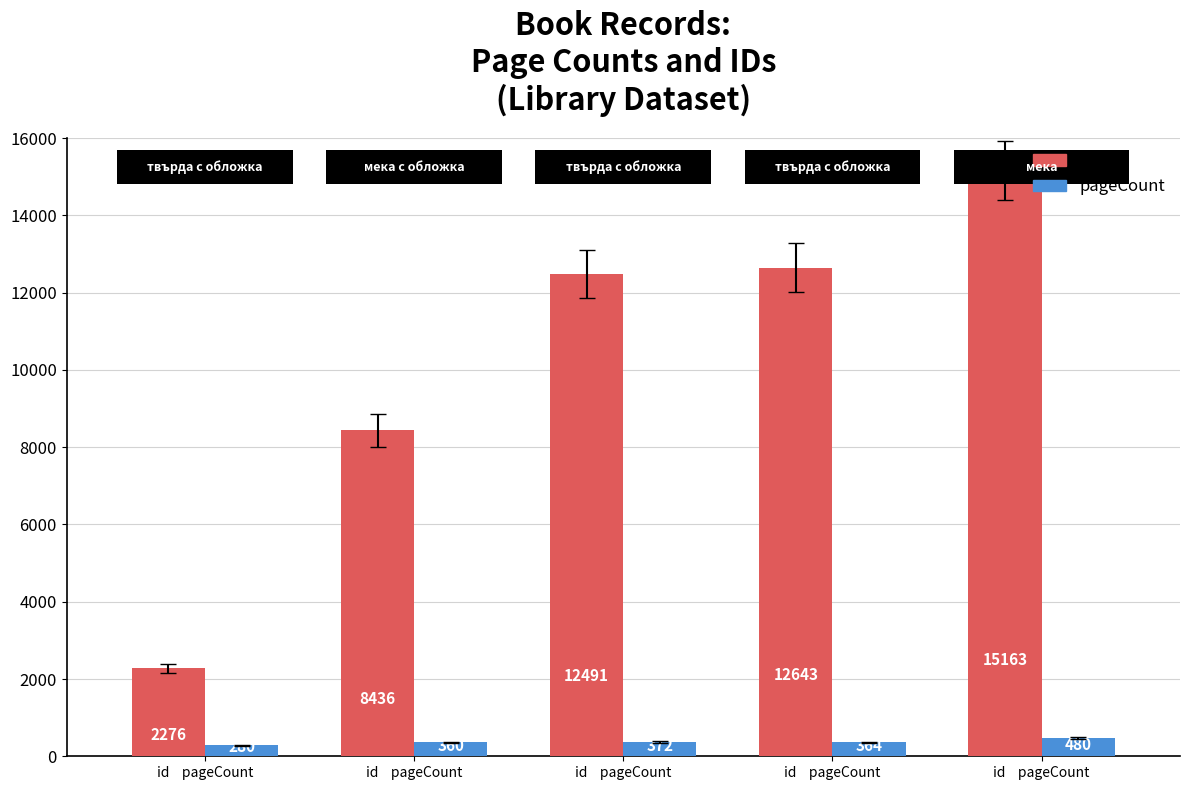

Reading right to left, transcribe all the data shown in this chart.

id: 15163	12643	12491	8436	2276
pageCount: 480	364	372	360	280